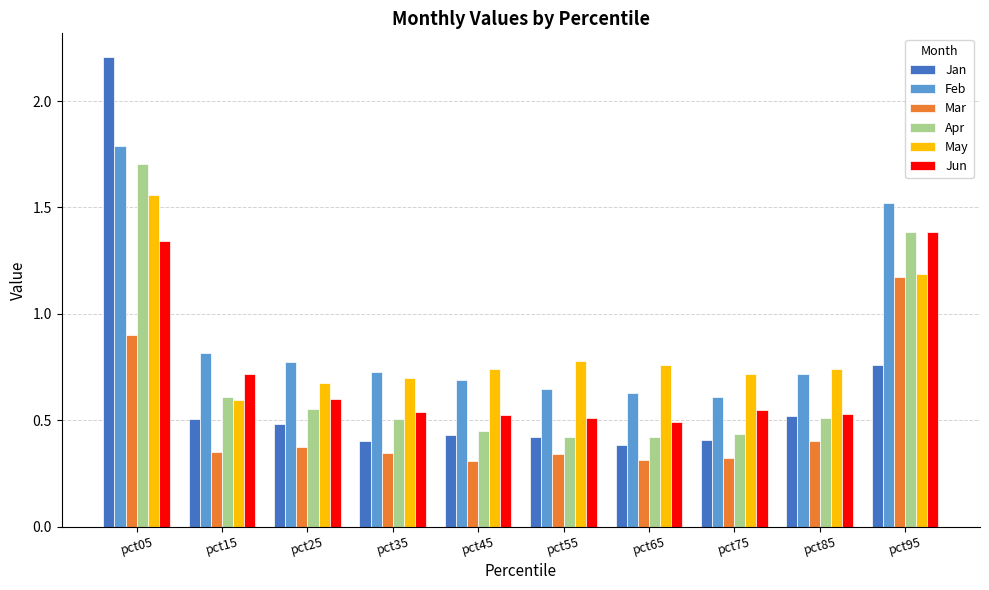

How many data points does each series have?

10